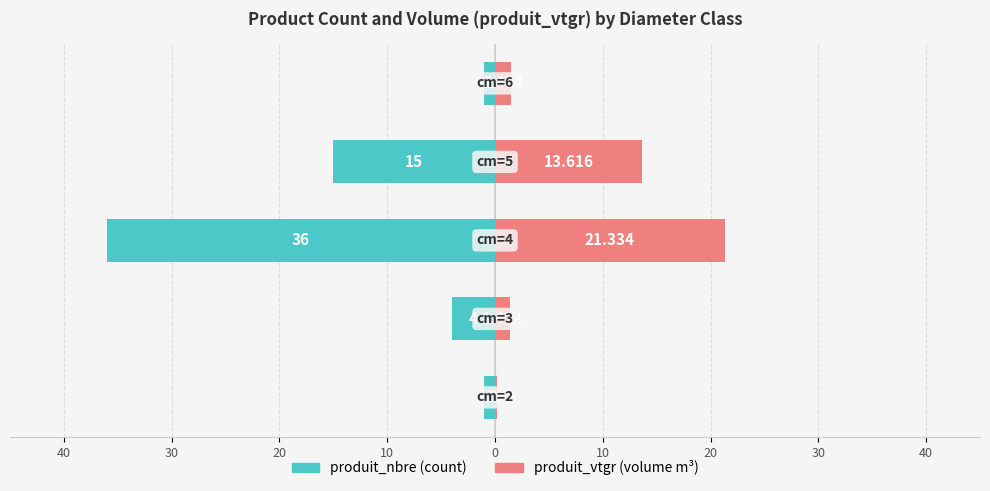

Rank the series at 10 from lowest to highest value.

produit_nbre, produit_vtgr